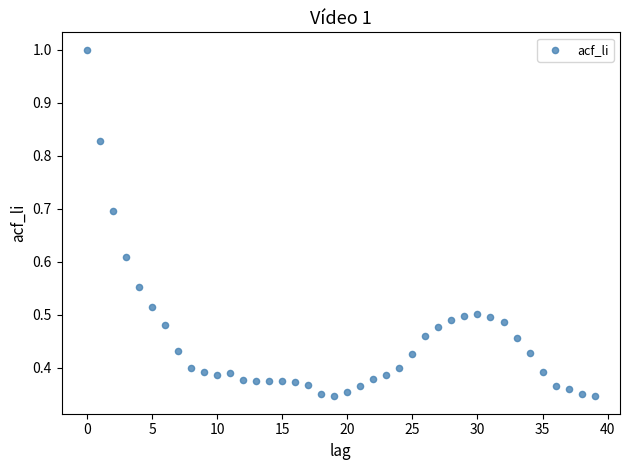

What is the range of Y values (max minus min)?

0.7